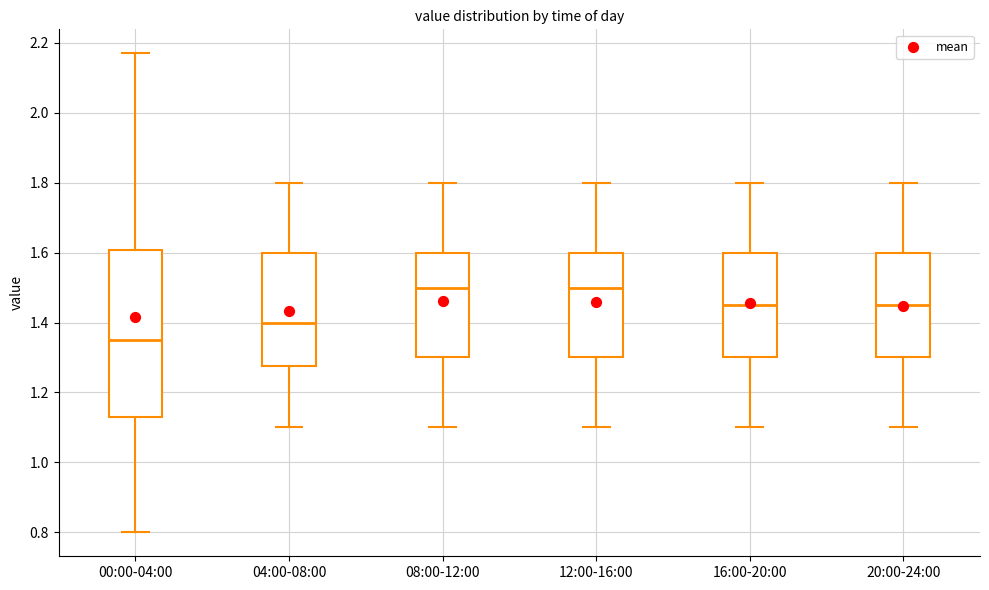

Reading left to right, read every box against the y-axis: the position of its median line, the range the box covers, and the ends of its whiskers. The values are not printed on the chart, so give them approximately, as read against the axis.

00:00-04:00: median 1.36, box 1.14 to 1.60, whiskers 0.80 to 2.18
04:00-08:00: median 1.40, box 1.28 to 1.60, whiskers 1.10 to 1.80
08:00-12:00: median 1.50, box 1.30 to 1.60, whiskers 1.10 to 1.80
12:00-16:00: median 1.50, box 1.30 to 1.60, whiskers 1.10 to 1.80
16:00-20:00: median 1.46, box 1.30 to 1.60, whiskers 1.10 to 1.80
20:00-24:00: median 1.46, box 1.30 to 1.60, whiskers 1.10 to 1.80